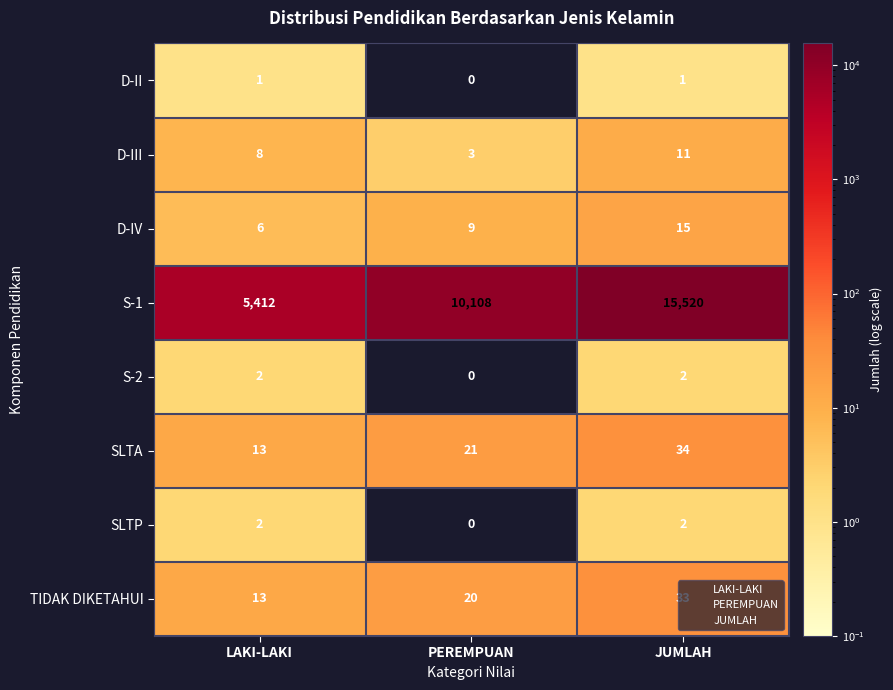

How many positive values does the S-2 series have?

2